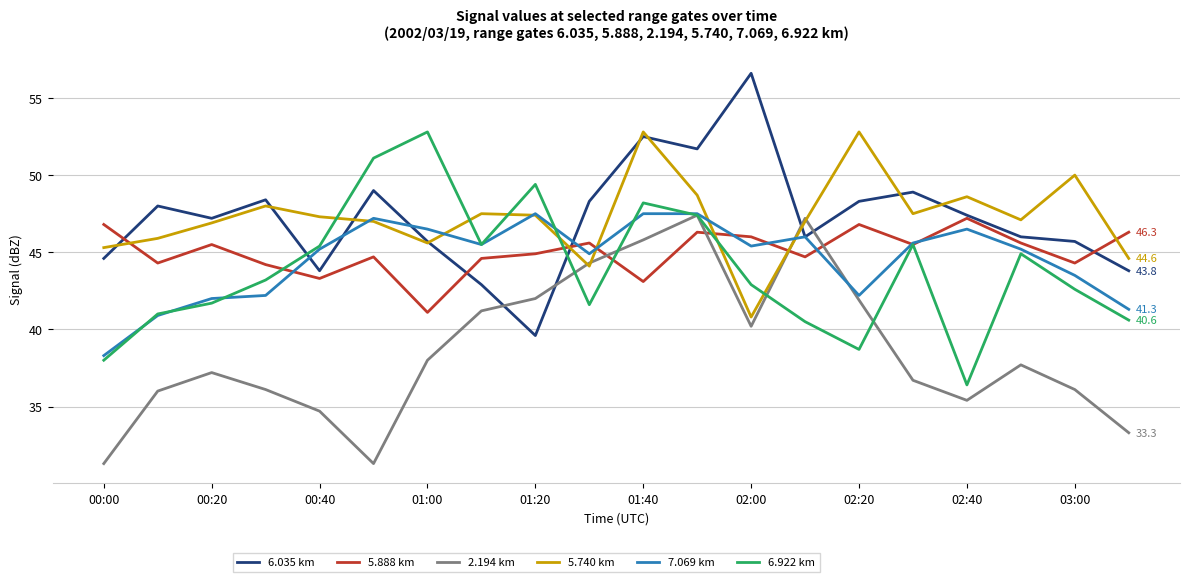

How many lines are shown in the chart?

6